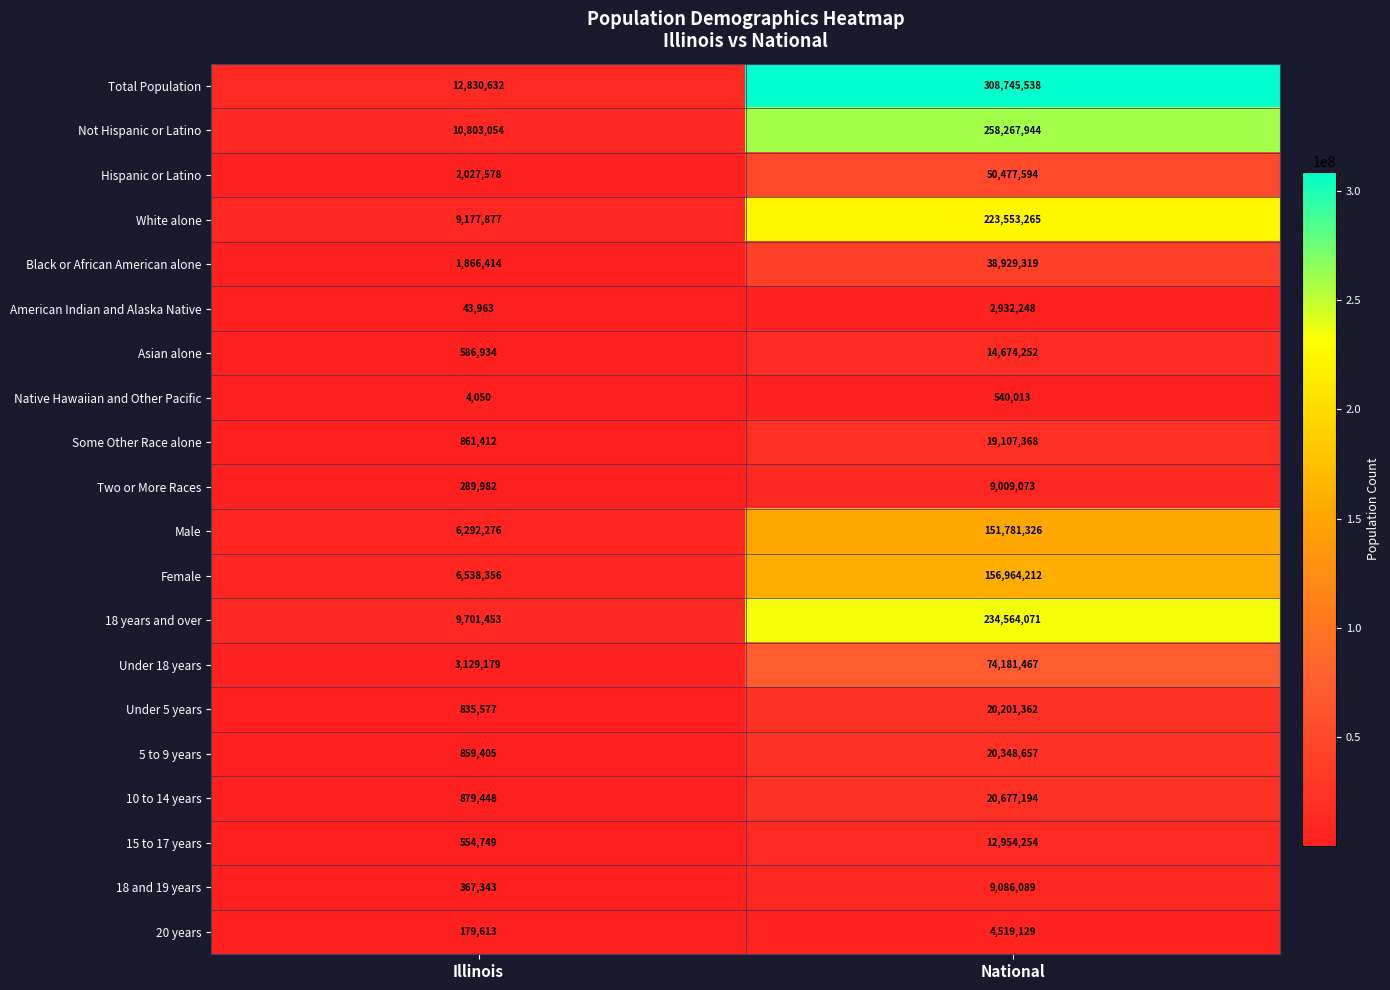

At which category is the sum across all series the highest?

National